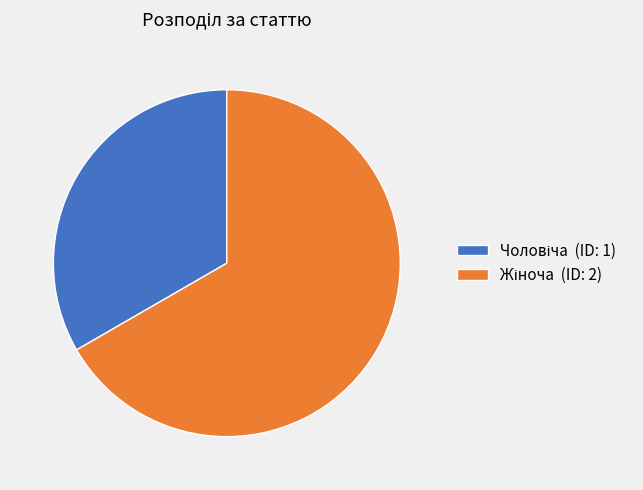

Does any single category account for the majority?

Yes